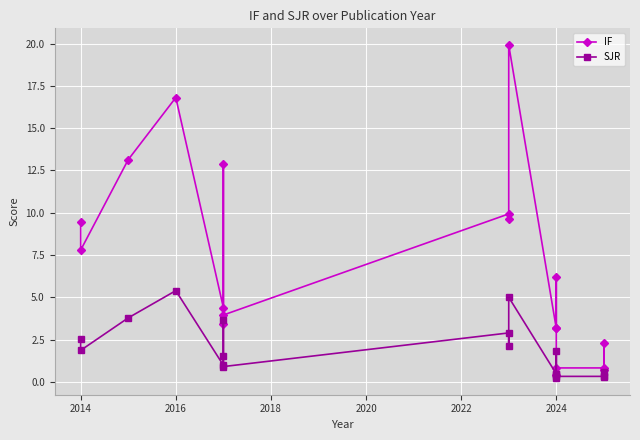

What is the difference between the maximum and minimum values in the SJR series?

5.2